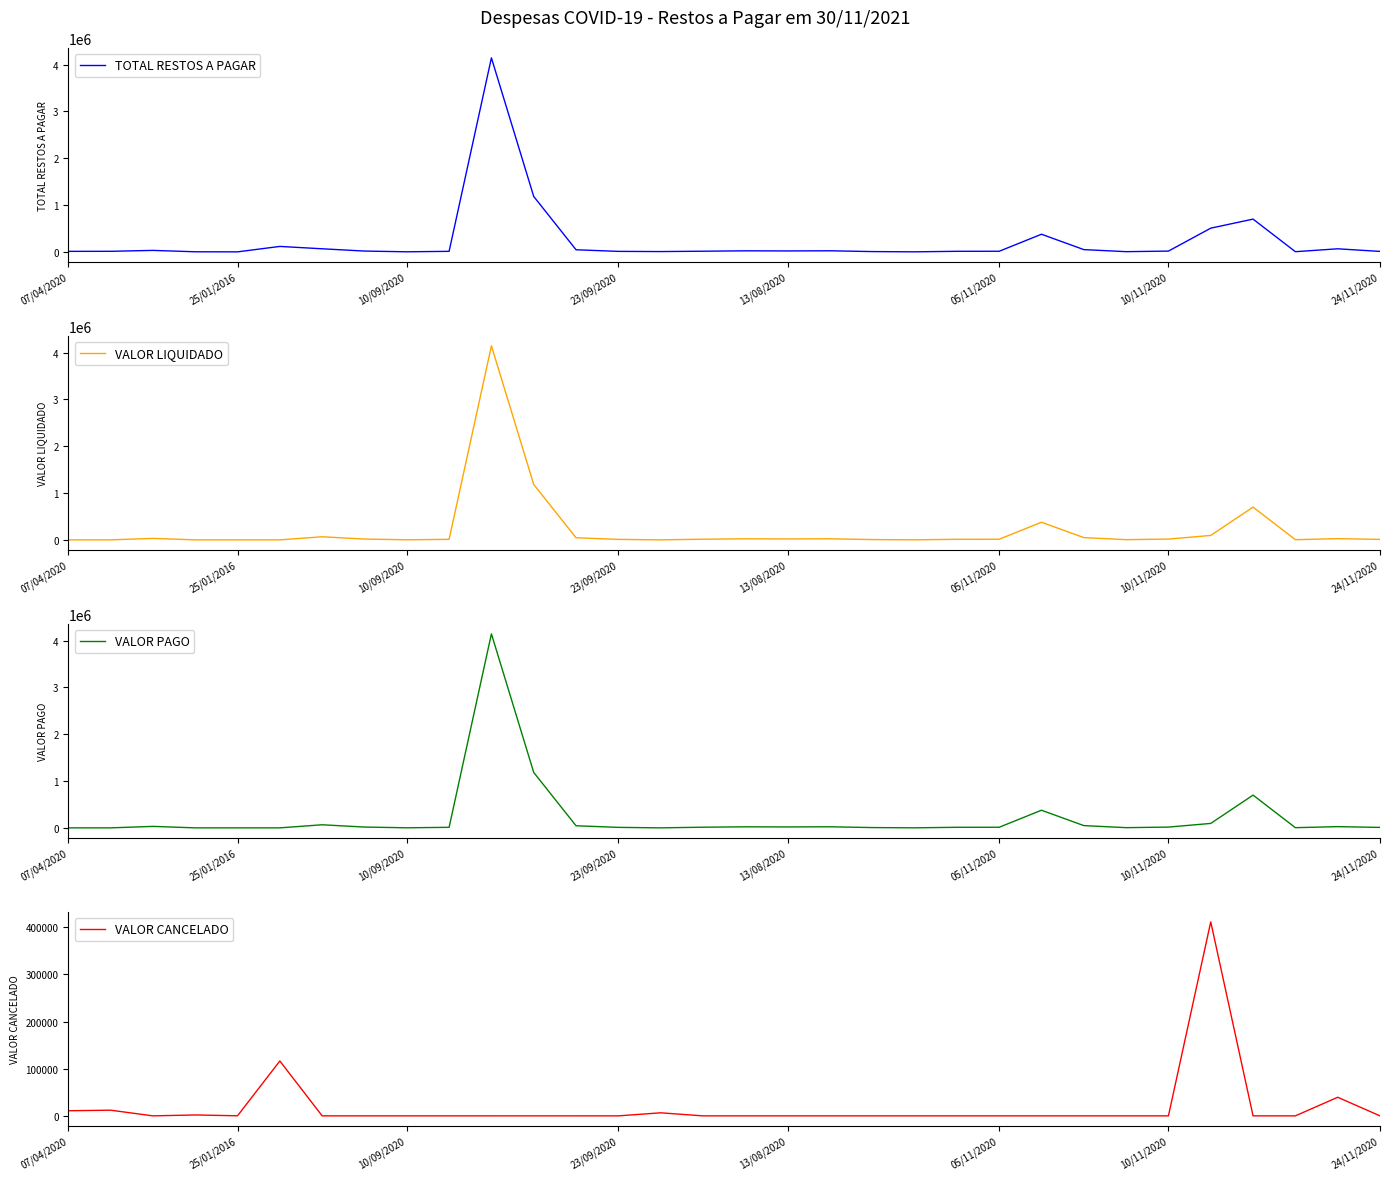

Reading right to left, list all the values displayed in this chart.

TOTAL RESTOS A PAGAR: 9658.0	65610.0	3795.0	700000.0	506535.3	16500.0	4400.0	48300.0	376908.0	12961.0	11960.0	844.0	6182.0	23087.7	19760.0	22385.7	13935.8	6460.0	10500.0	44945.8	1183931.2	4146258.0	11448.0	1470.0	17257.6	65877.1	116431.0	181.7	1922.8	31444.0	12040.4	10875.1
VALOR LIQUIDADO: 9658.0	26146.6	3795.0	700000.0	94877.4	16500.0	4400.0	48300.0	376908.0	12961.0	11960.0	844.0	6182.0	23087.7	19760.0	22385.7	13935.8	0.0	10500.0	44945.8	1183927.2	4146258.0	11448.0	1470.0	17257.6	65877.1	0.0	21.2	0.0	31444.0	0.0	0.0
VALOR PAGO: 9658.0	26146.6	3795.0	700000.0	94877.4	16500.0	4400.0	48300.0	376908.0	12961.0	11960.0	844.0	6182.0	23087.7	19760.0	22385.7	13935.8	0.0	10500.0	44945.8	1183927.2	4146258.0	11448.0	1470.0	17257.6	65877.1	0.0	21.2	0.0	31444.0	0.0	0.0
VALOR CANCELADO: 0.0	39463.4	0.0	0.0	411657.9	0.0	0.0	0.0	0.0	0.0	0.0	0.0	0.0	0.0	0.0	0.0	0.0	6460.0	0.0	0.0	4.0	0.0	0.0	0.0	0.0	0.0	116431.0	160.6	1922.8	0.0	12040.4	10875.1